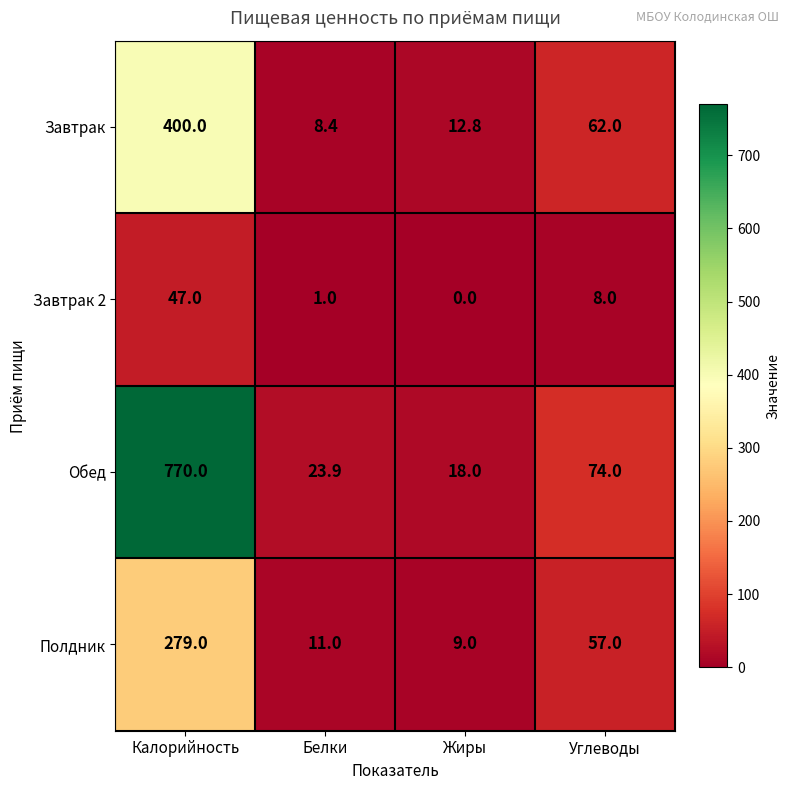

Reading left to right, extract all data points from this chart.

Завтрак: Калорийность=400.0	Белки=8.4	Жиры=12.8	Углеводы=62.0
Завтрак 2: Калорийность=47.0	Белки=1.0	Жиры=0.0	Углеводы=8.0
Обед: Калорийность=770.0	Белки=23.9	Жиры=18.0	Углеводы=74.0
Полдник: Калорийность=279.0	Белки=11.0	Жиры=9.0	Углеводы=57.0